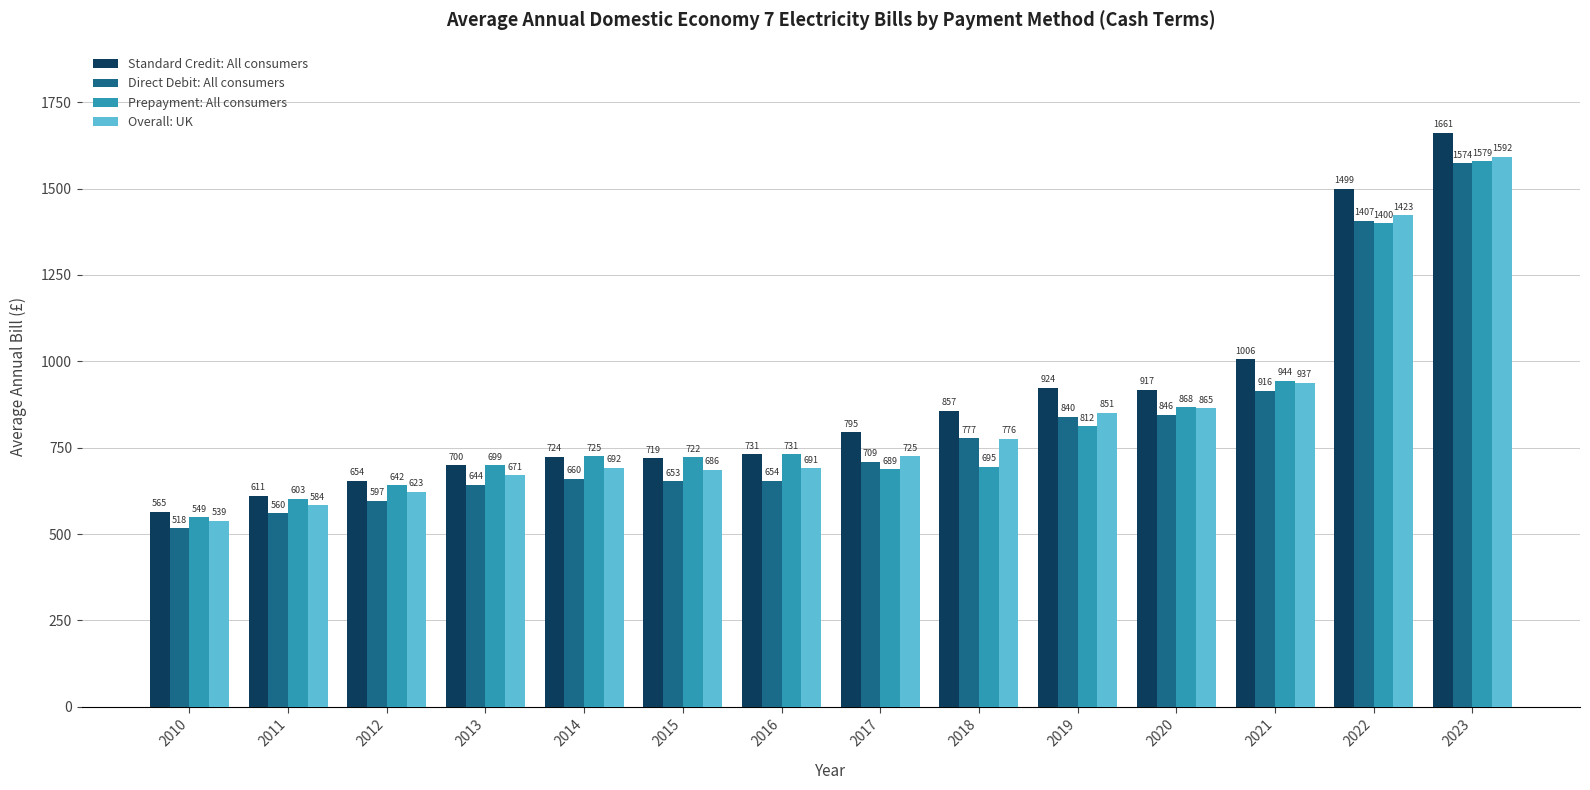

What is the spread (max minus min) of values at 2013?

56.6